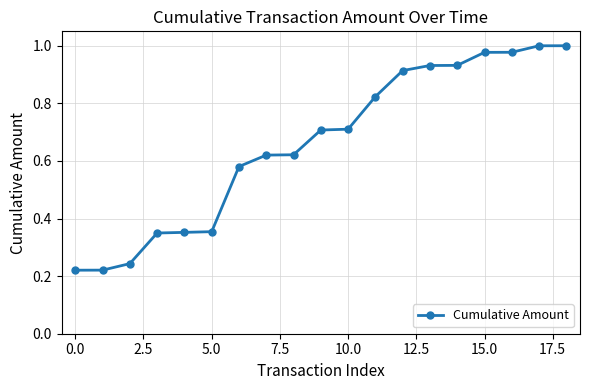

What is the value of the 10th point from the left?

0.7